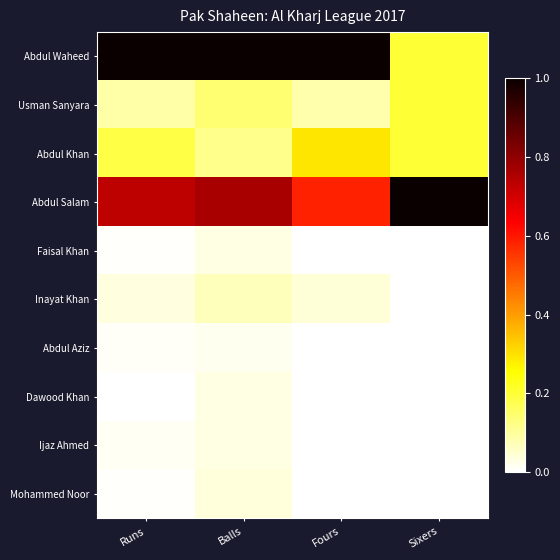

At how many categories does at least one series exceed 0?

4